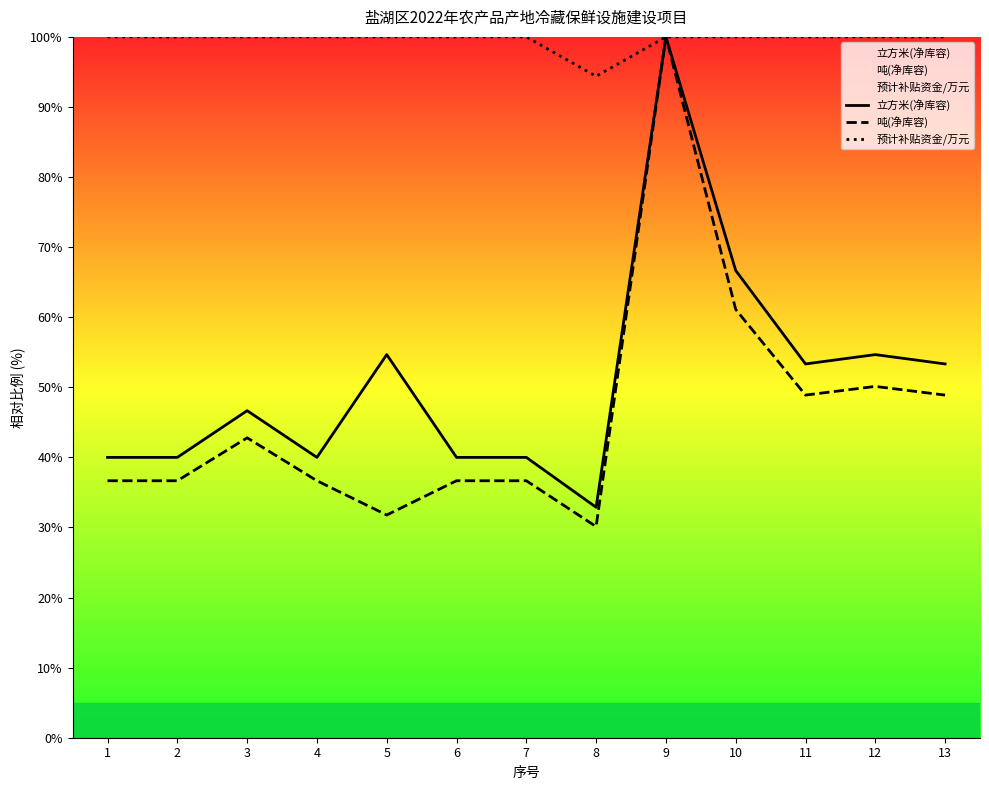

List the series in order of their peak value, lowest first.

立方米(净库容), 吨(净库容), 预计补贴资金/万元